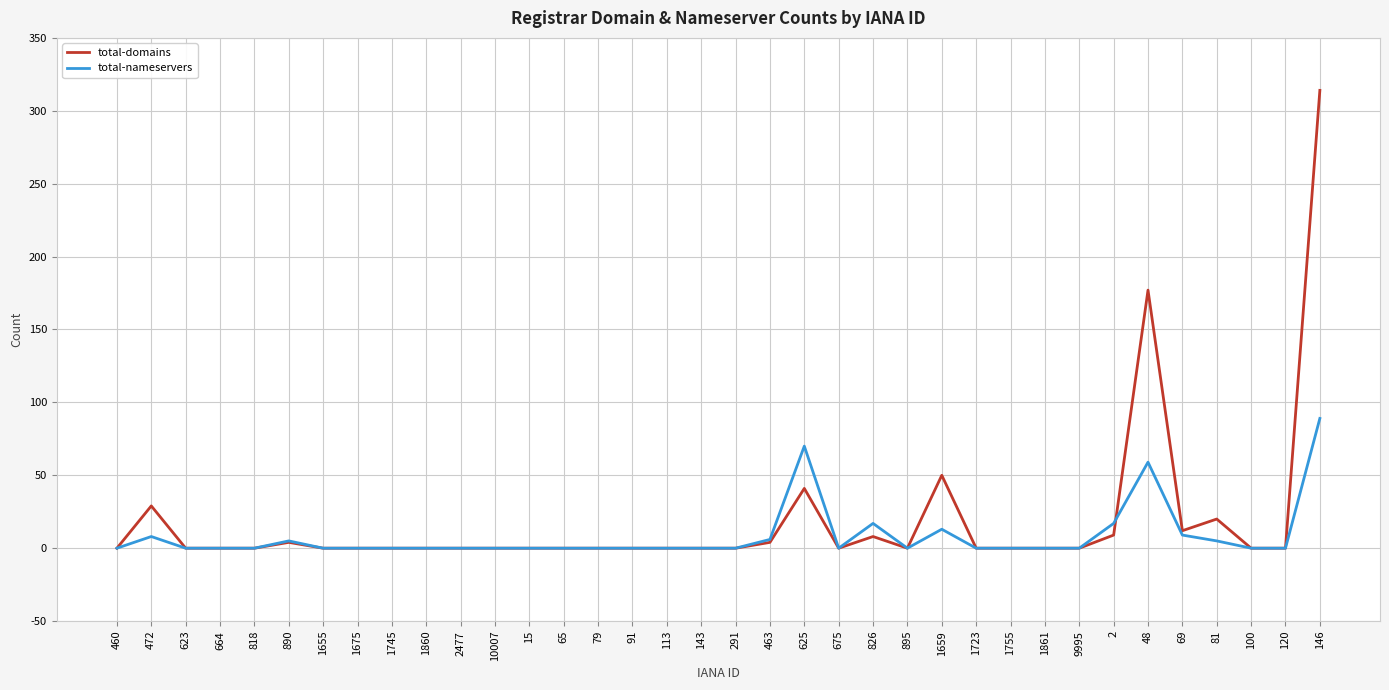

True or false: total-nameservers has a value of 0 at 2477.

True